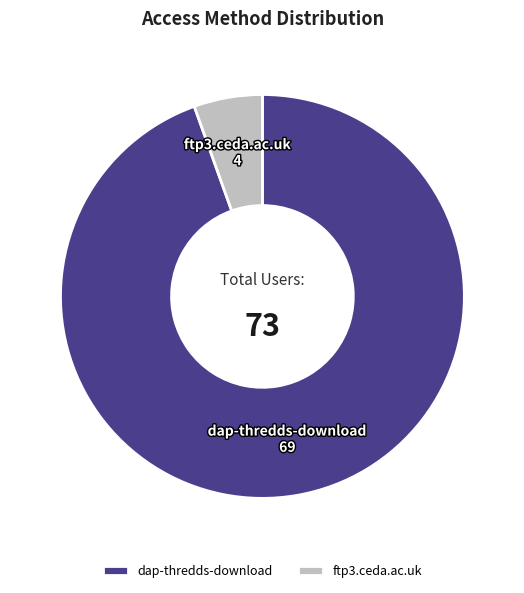

Is the sum of dap-thredds-download and ftp3.ceda.ac.uk greater than half?

Yes